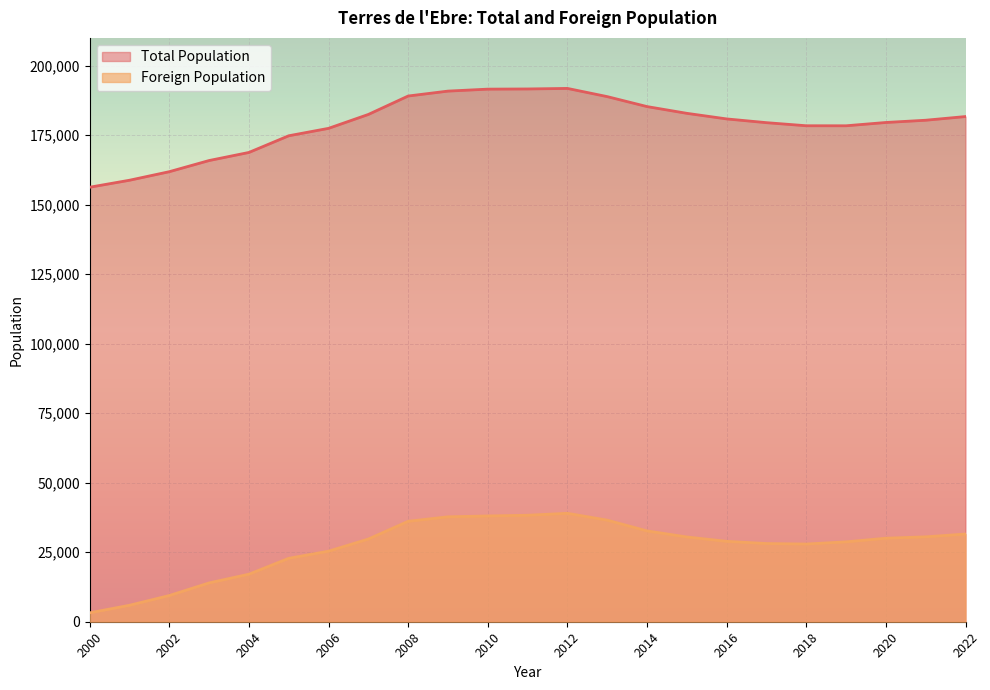

Rank the series at 2000 from highest to lowest value.

Total Population, Foreign Population